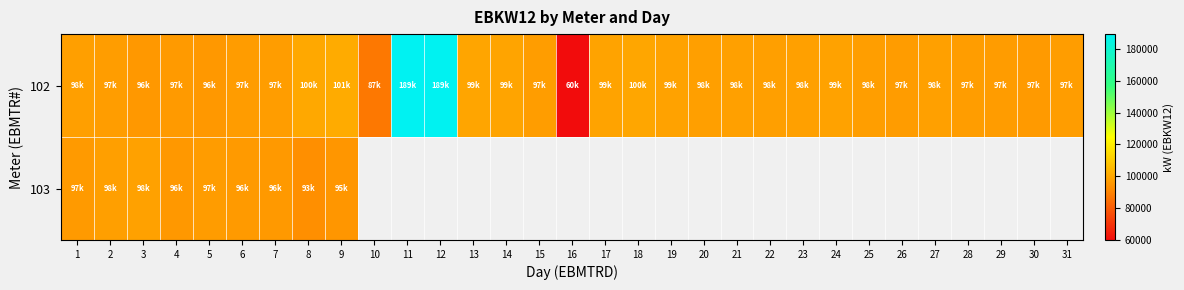

What is the difference between the 102 values at 17 and 3?

3225.6